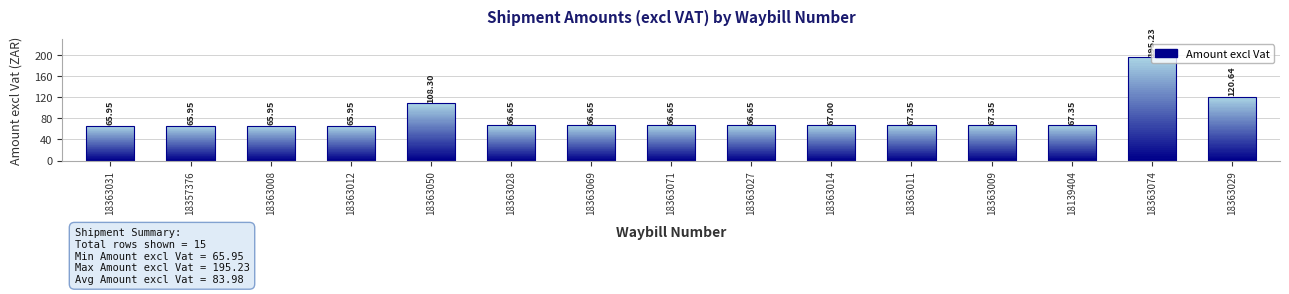

Reading right to left, list all the values displayed in this chart.

18363029=120.6	18363074=195.2	18139404=67.3	18363009=67.3	18363011=67.3	18363014=67.0	18363027=66.7	18363071=66.7	18363069=66.7	18363028=66.7	18363050=108.3	18363012=66.0	18363008=66.0	18357376=66.0	18363031=66.0